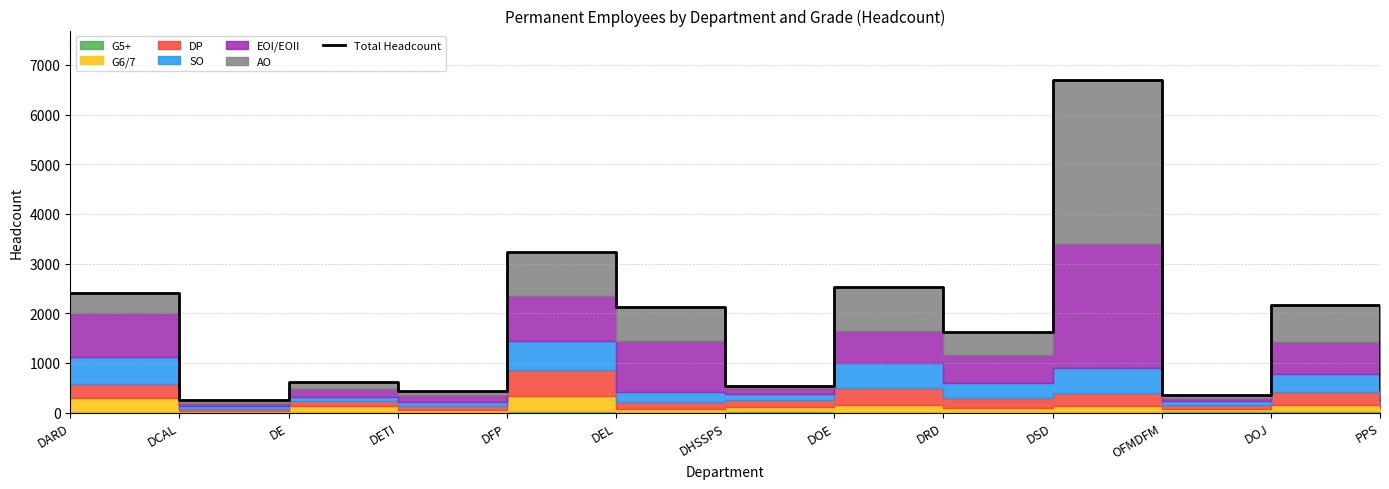

How many values are below 1625?

6